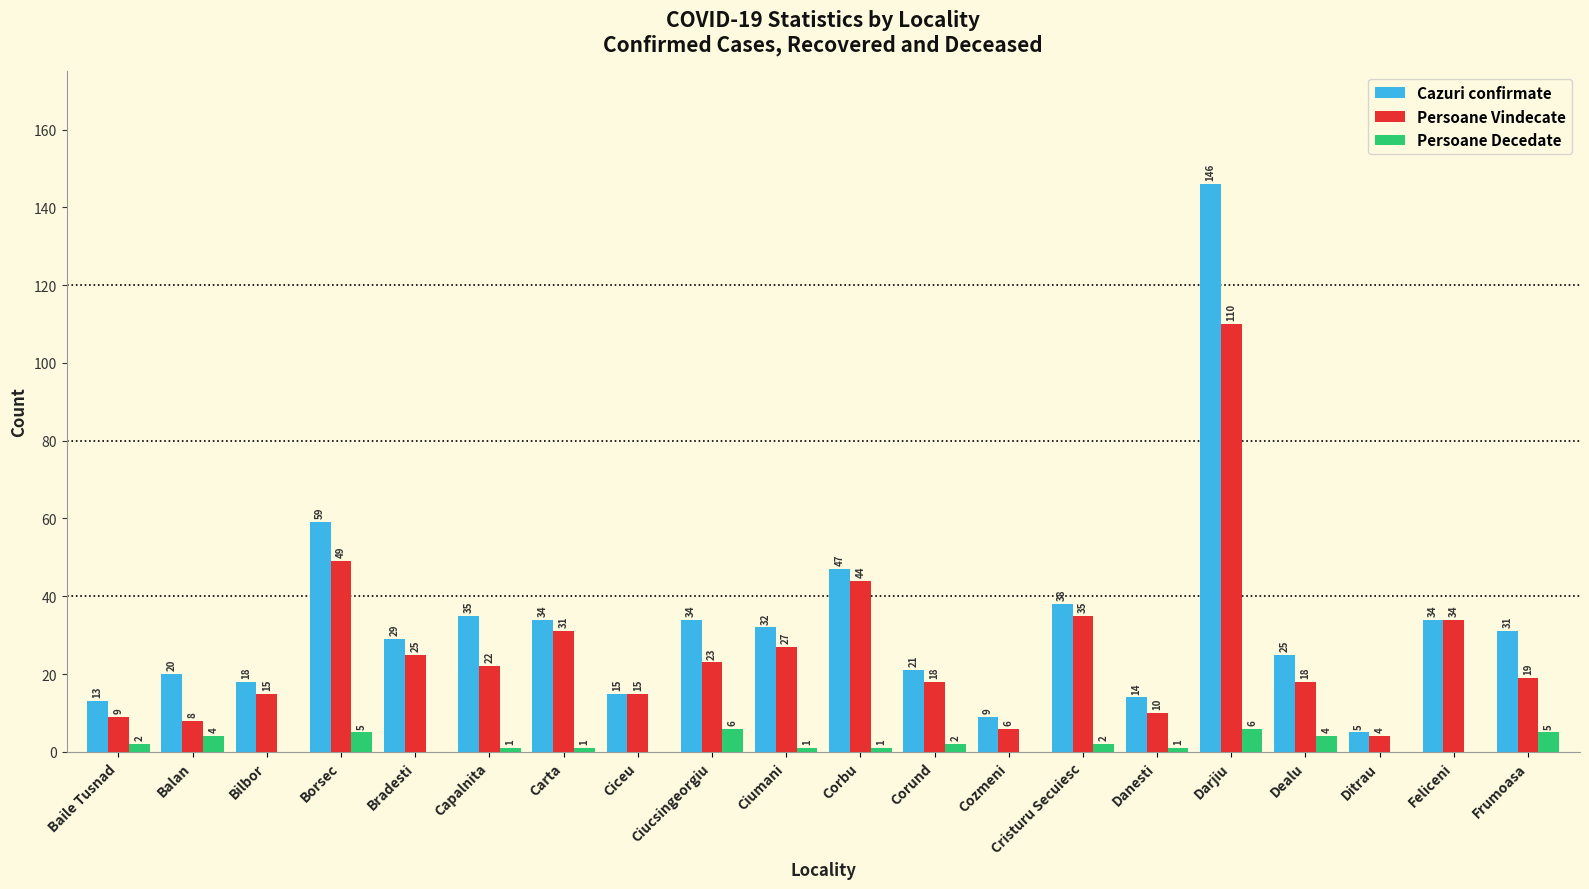

The value of Persoane Decedate at Danesti is 1. True or false?

True